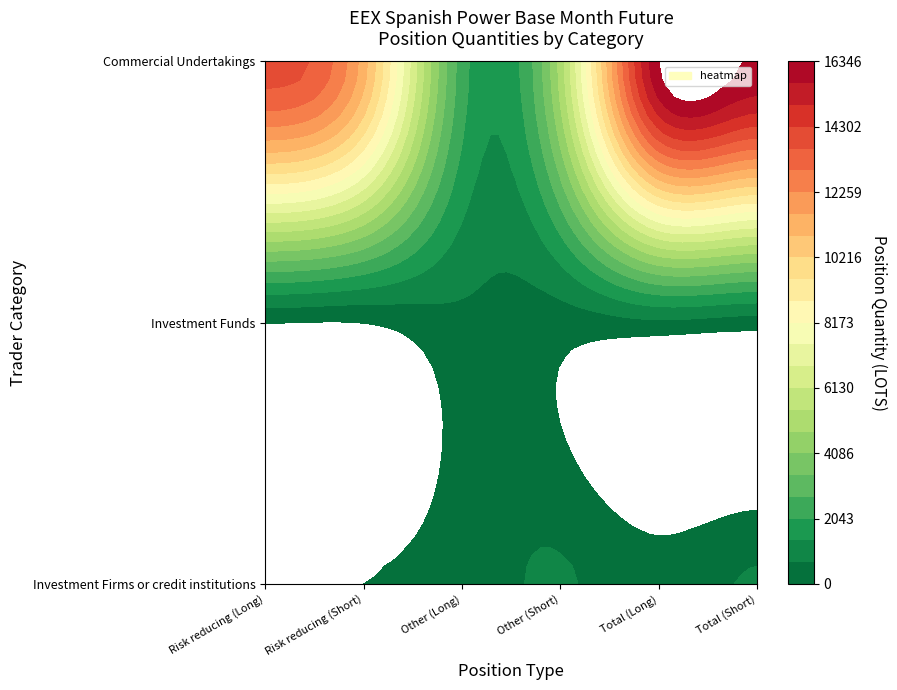

How many values in the Other (Short) series are below 737?

1